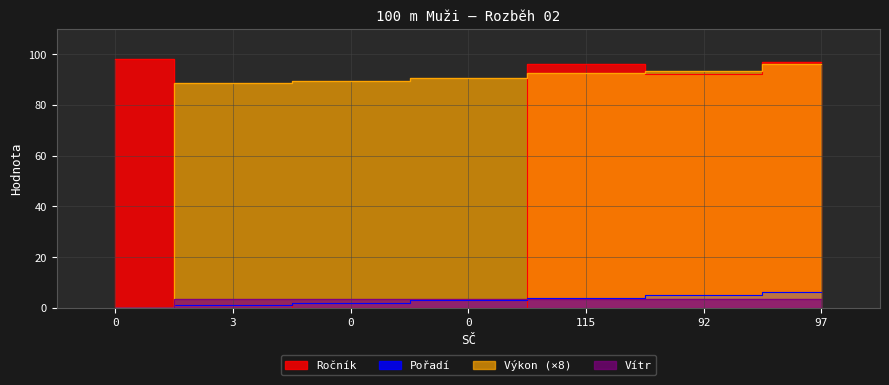

True or false: Vítr has more than 1 interior local peaks.

False